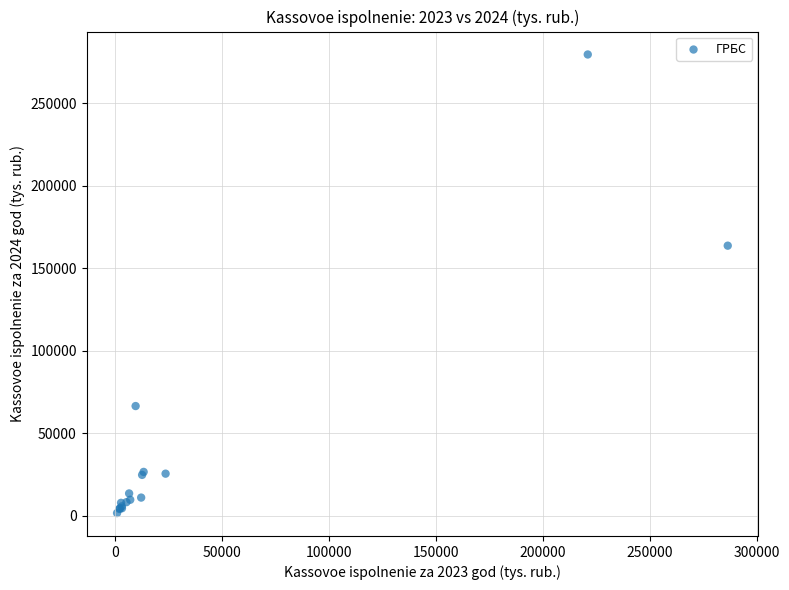

What Y value in the scatter plot is closest to 140683?

163773.4